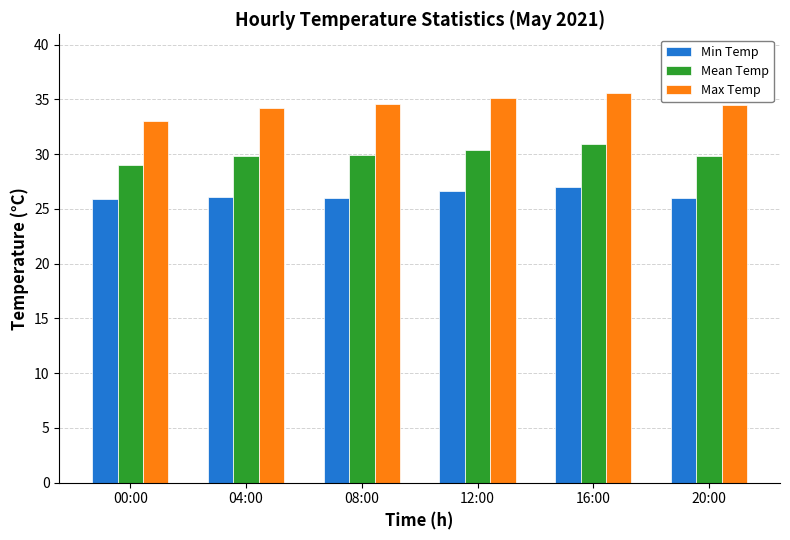

What is the value of the Max Temp bar at the 3rd from the left?

34.6